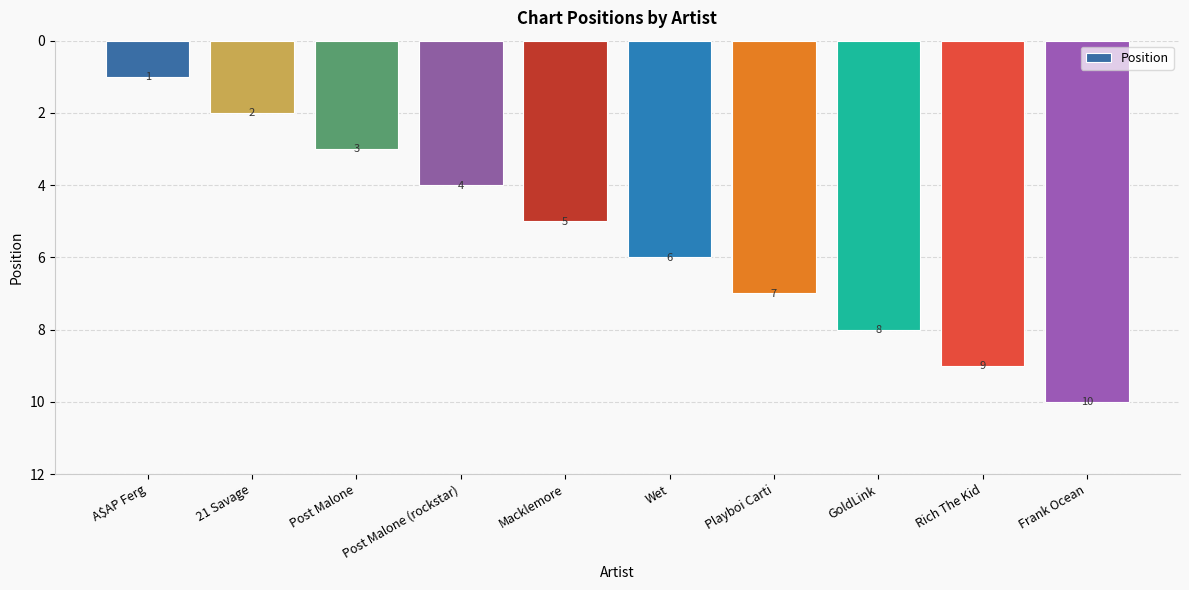

What is the difference between the values at Post Malone and A$AP Ferg?

2